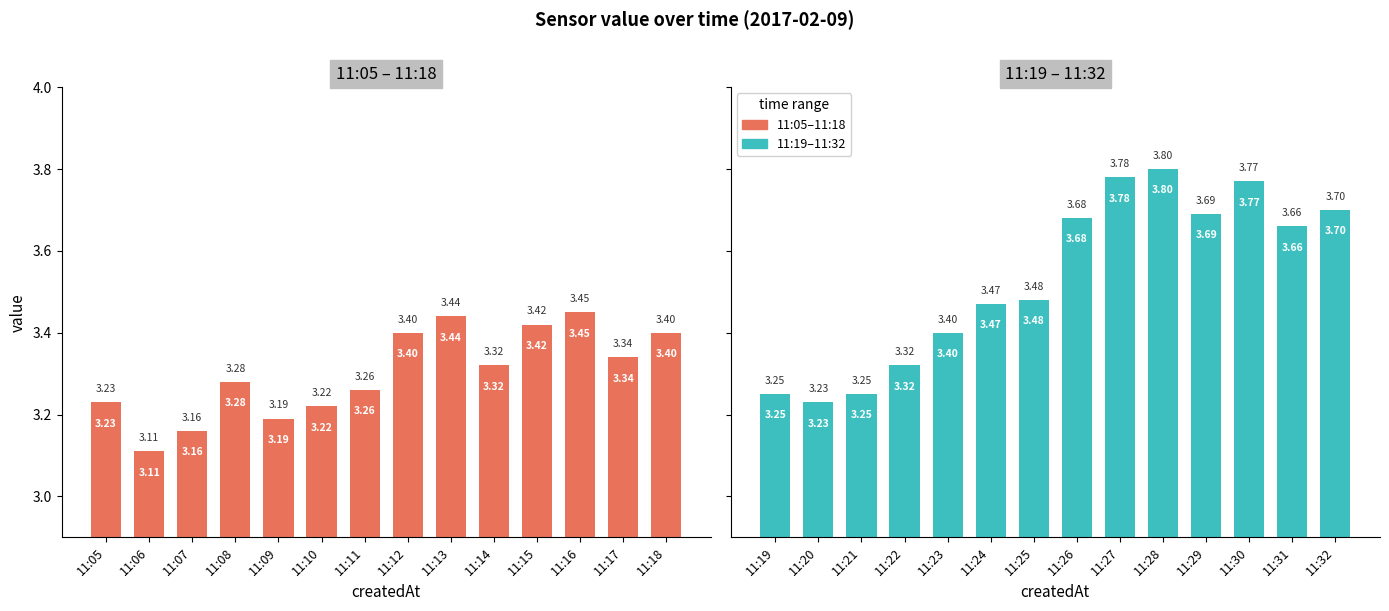

What is the minimum value for 2017-02-09 11:05–11:18?

3.1